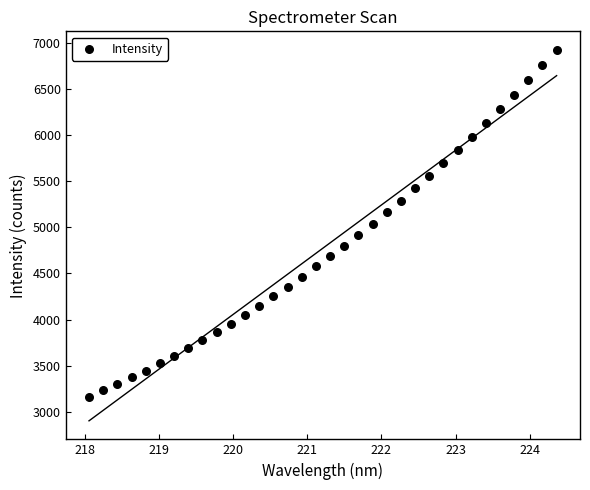

What is the range of Y values (max minus min)?

3767.0